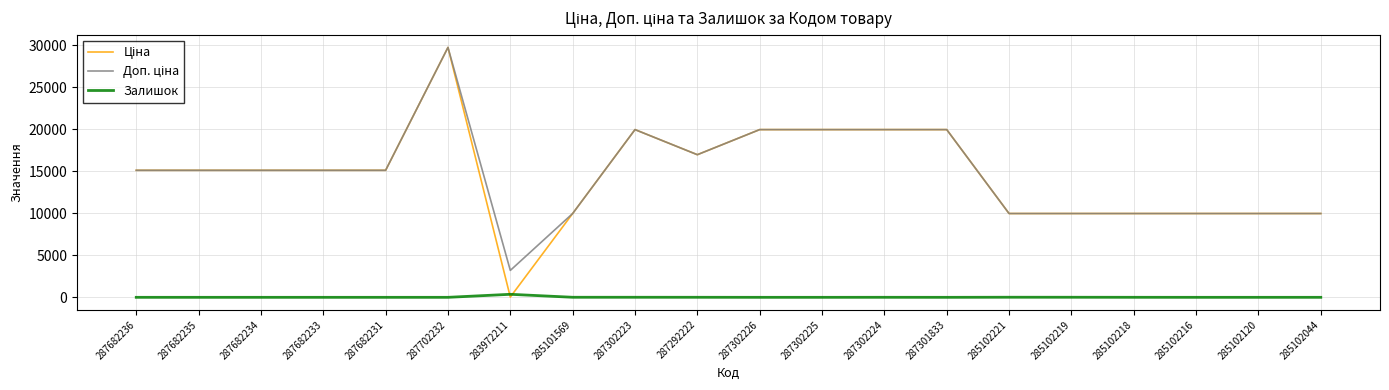

At which category is the sum across all series the highest?

287702232